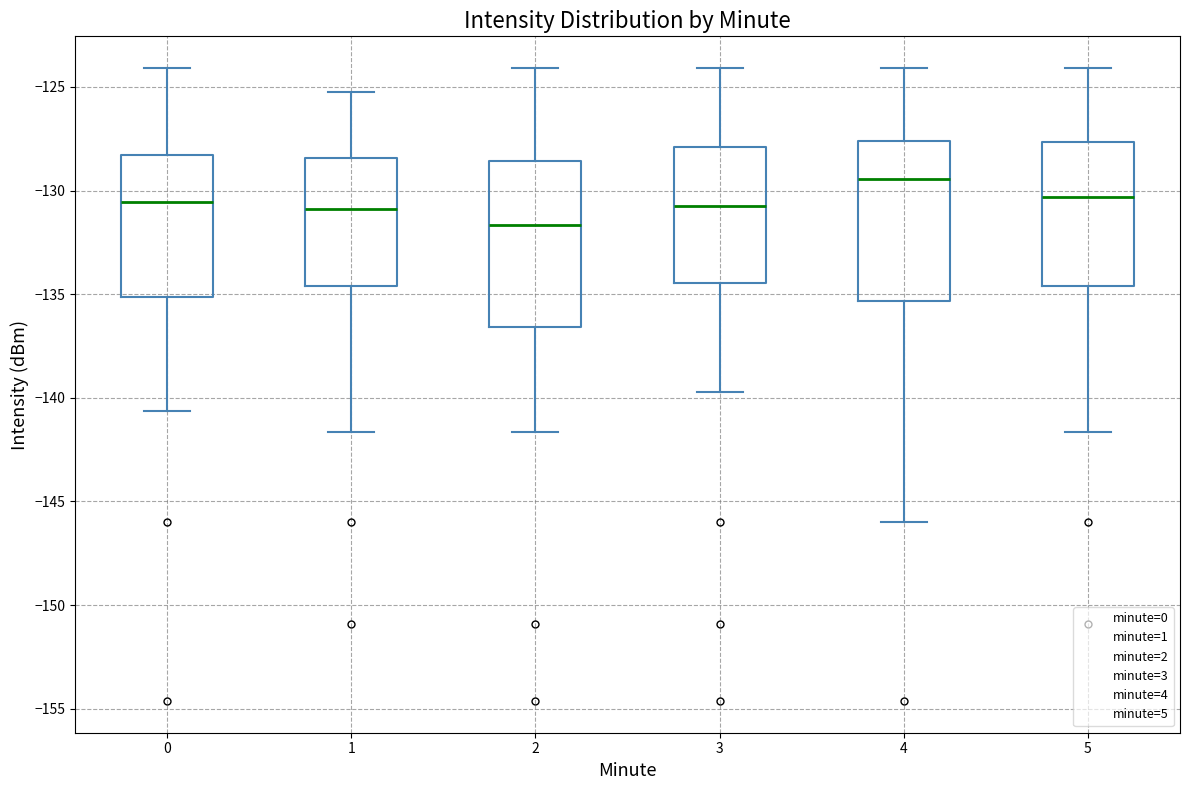

Which box's median line is the lowest?

2